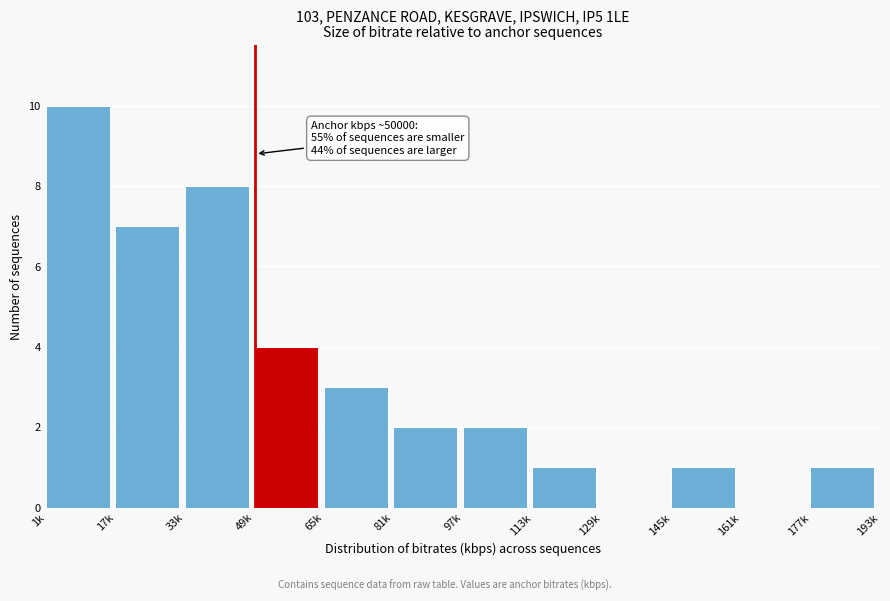

Reading left to right, transcribe all the data shown in this chart.

1k=10	17k=7	33k=8	49k=4	65k=3	81k=2	97k=2	113k=1	129k=0	145k=1	161k=0	177k=1